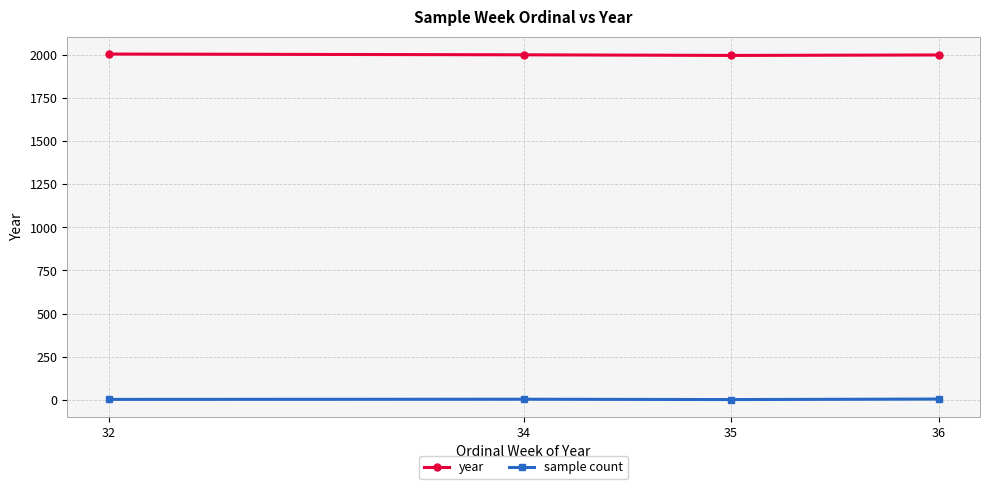

True or false: sample count and year intersect in this chart.

False